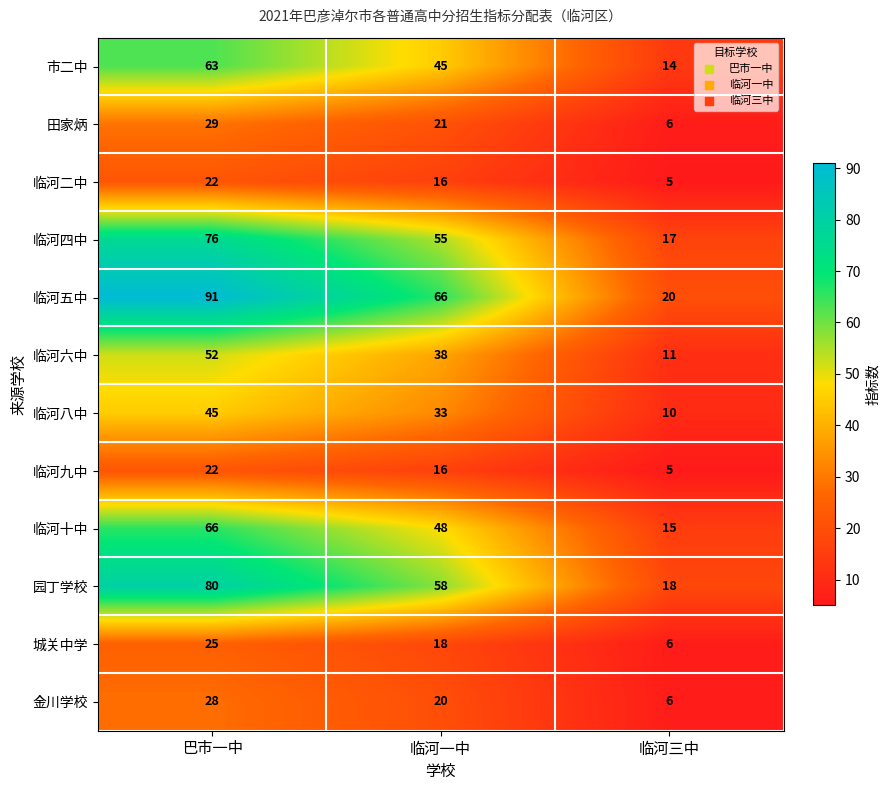

At which label is 园丁学校 closest to 49?

临河一中